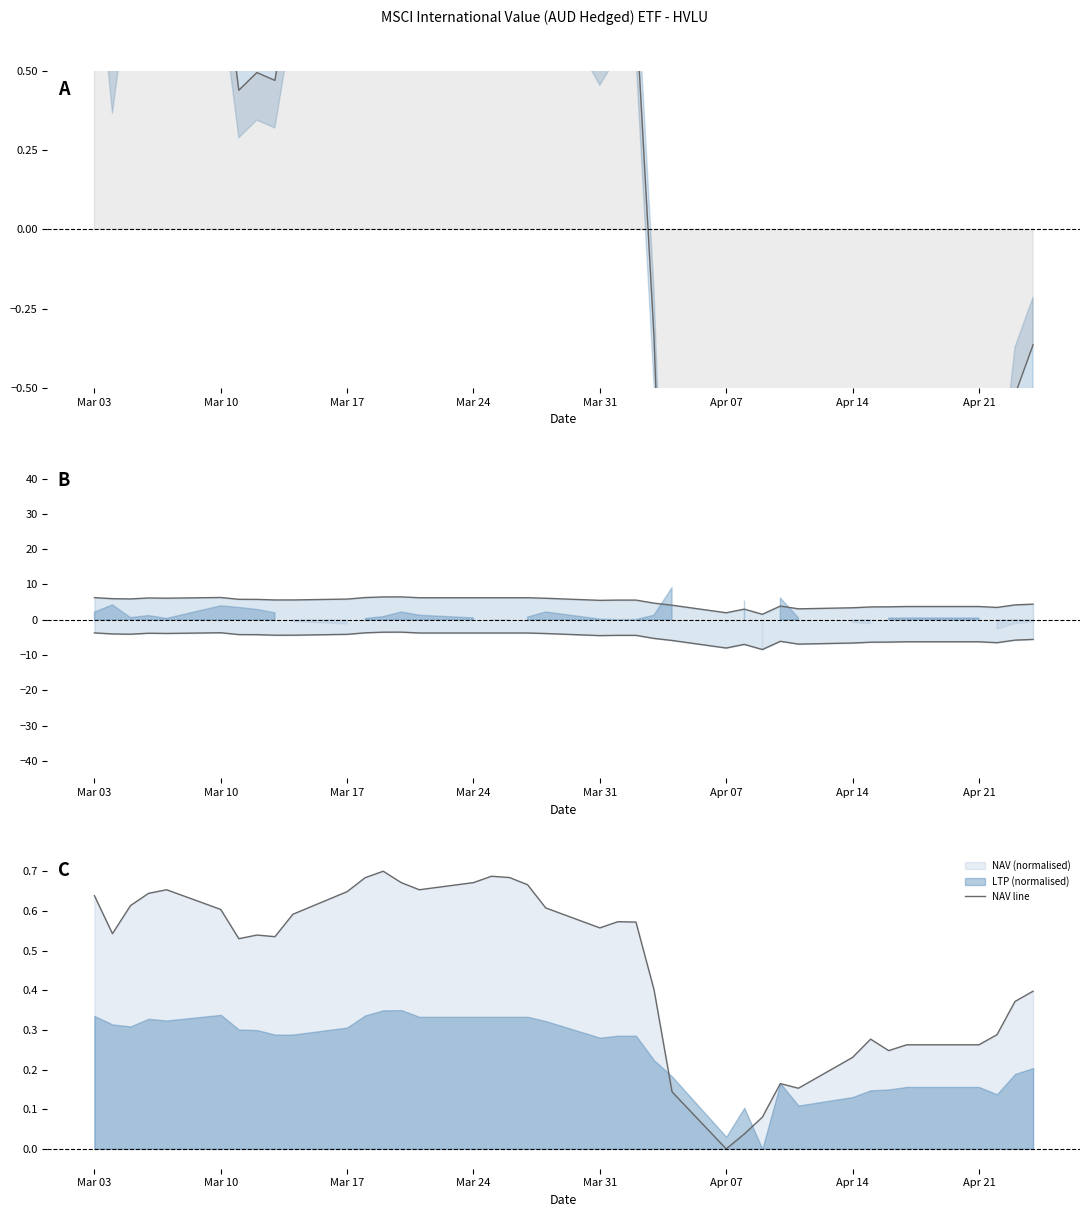

Which series has the largest total across all categories?

LTP upper